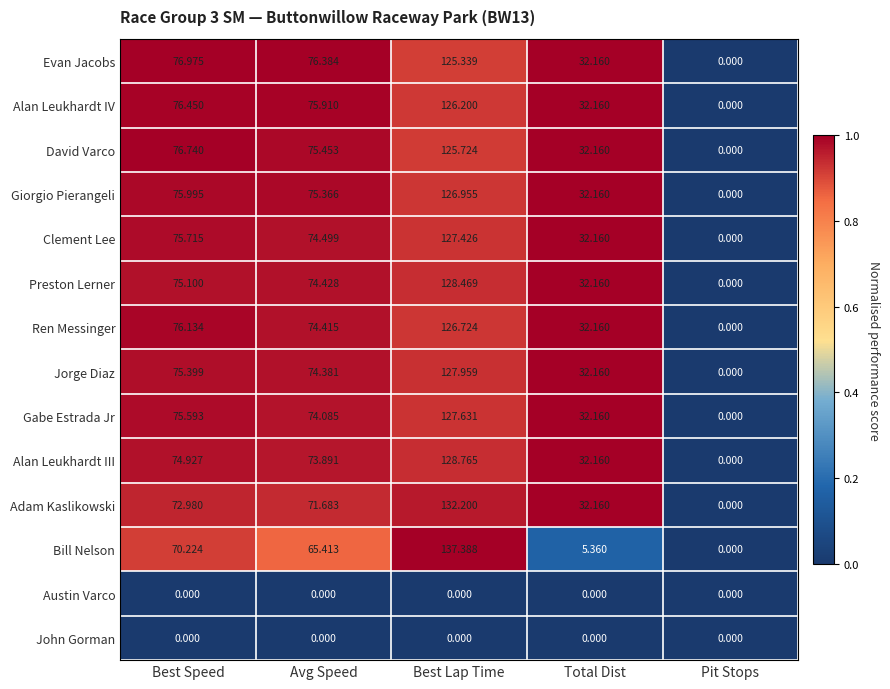

At which label is David Varco closest to 62?

Avg Speed